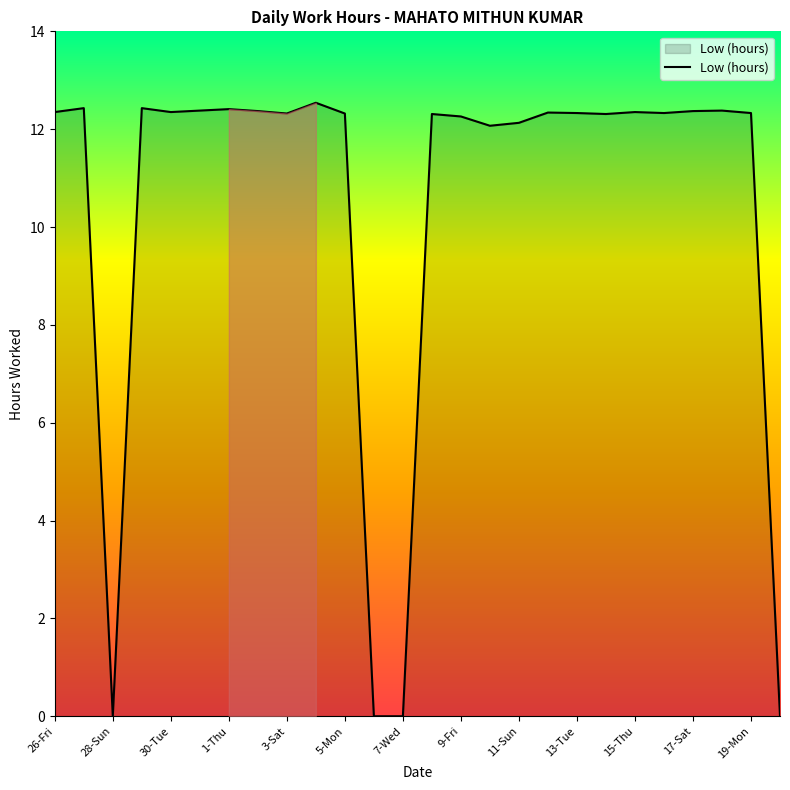

What is the average value?

10.4